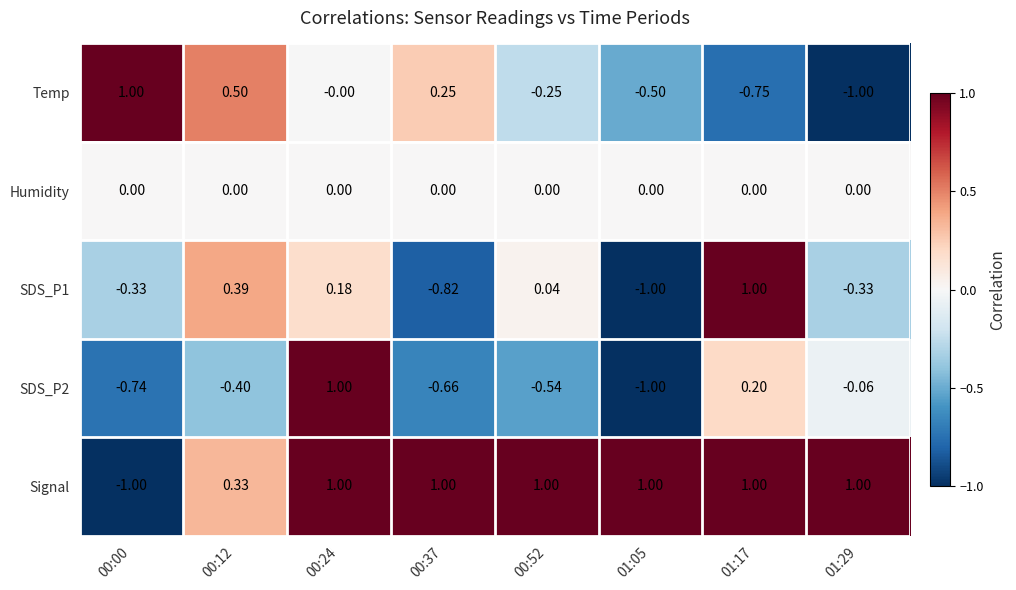

Is the value of SDS_P2 at 01:05 greater than the value of Humidity at 00:24?

No